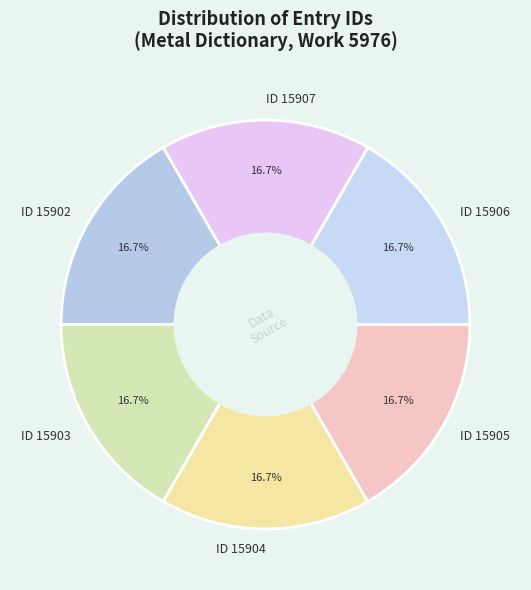

What percentage is the ID 15903 slice, to the nearest percent?

17%